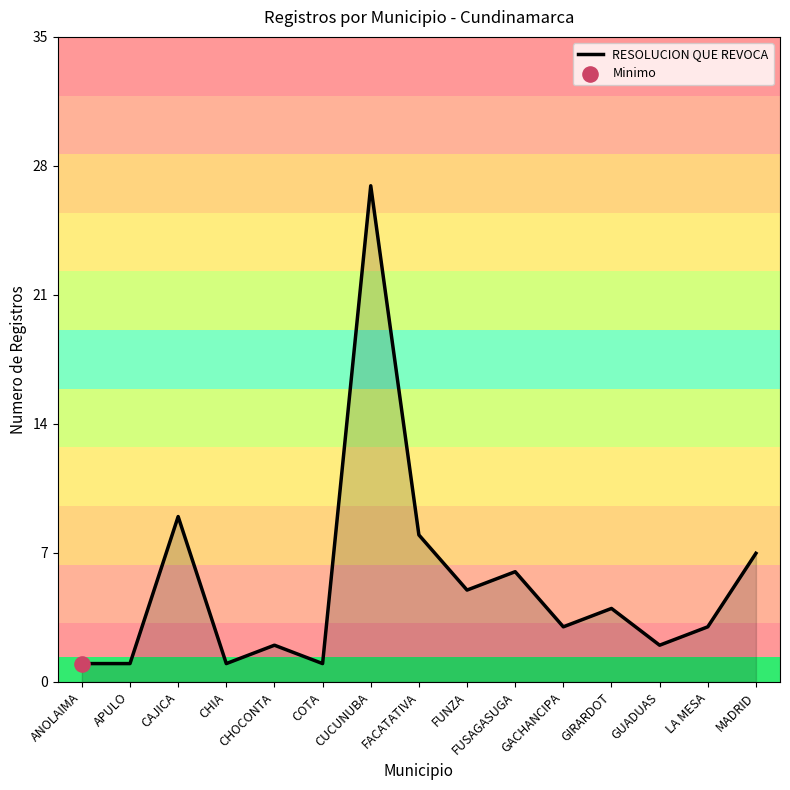

What is the ratio of the value at APULO to the value at ANOLAIMA?

1.0